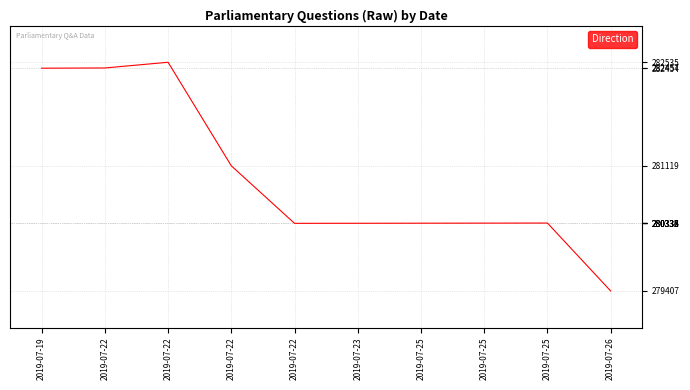

How many lines are shown in the chart?

1